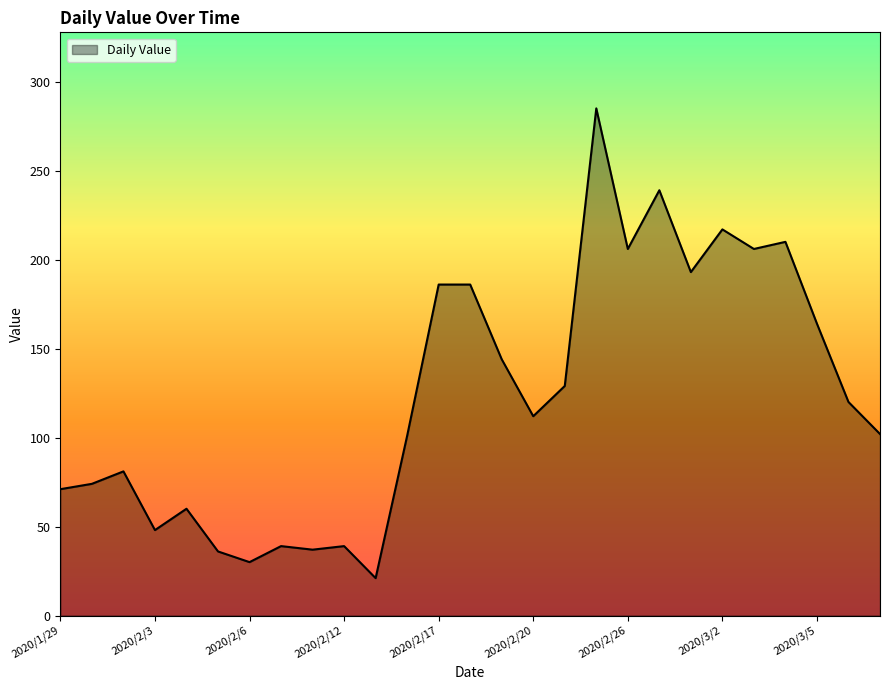

What is the greatest value displayed?

285